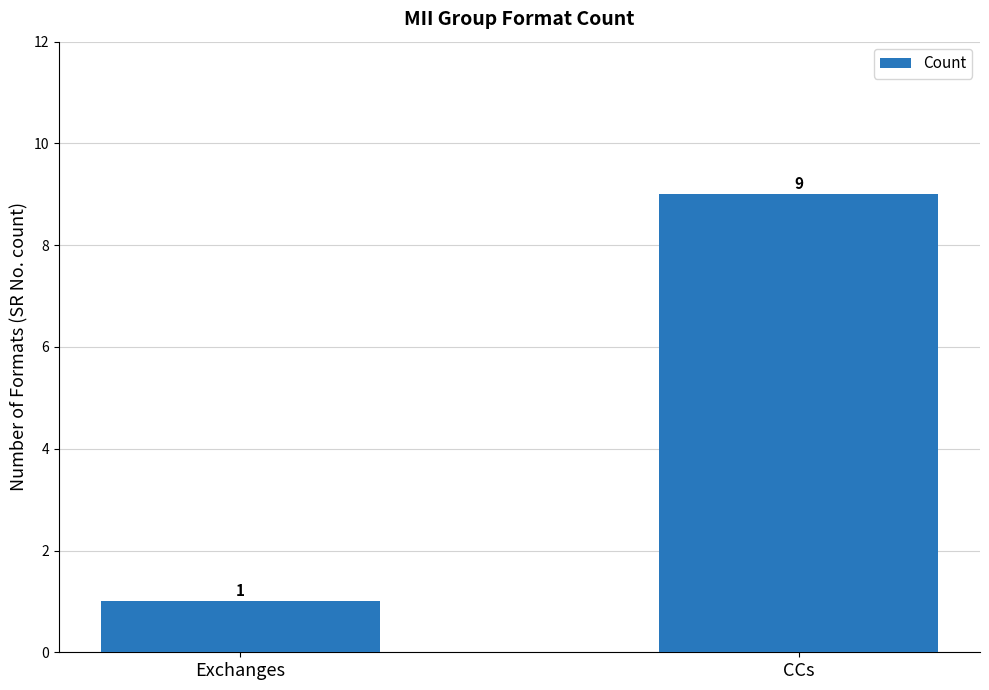

Reading right to left, extract all data points from this chart.

CCs=9	Exchanges=1